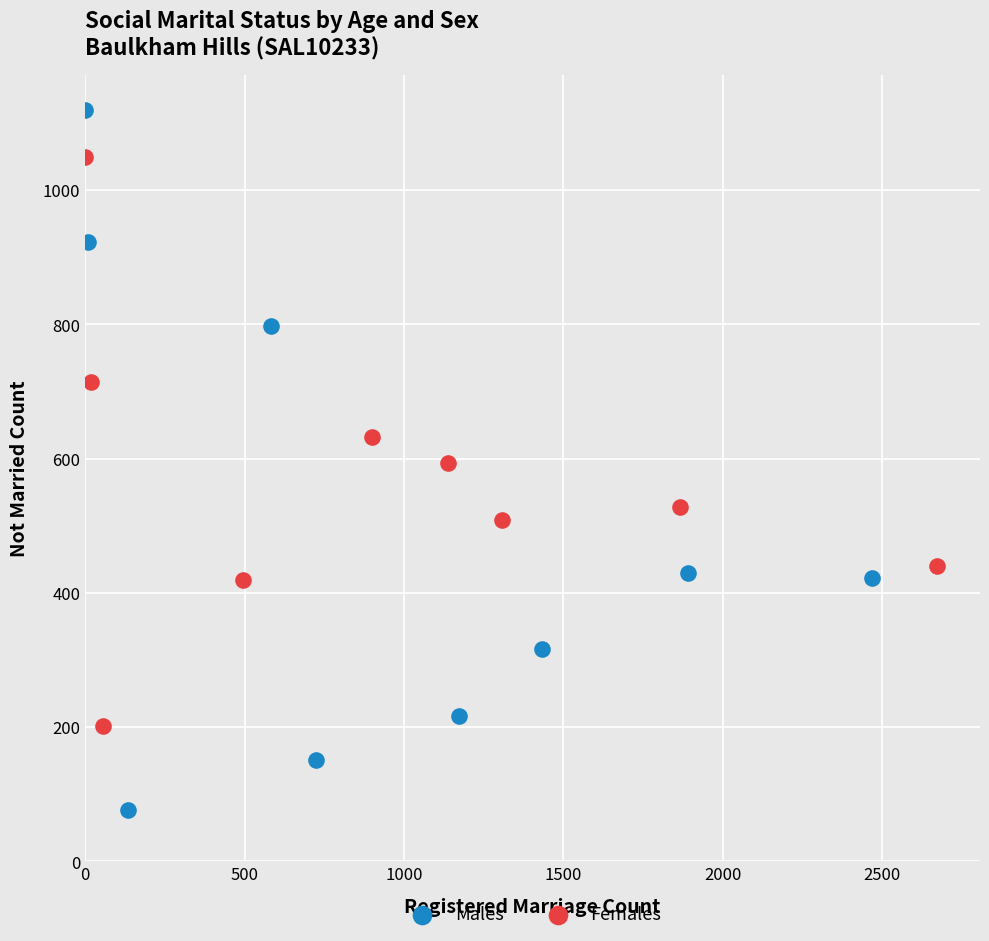

What are all the series names shown in the legend?

Males, Females